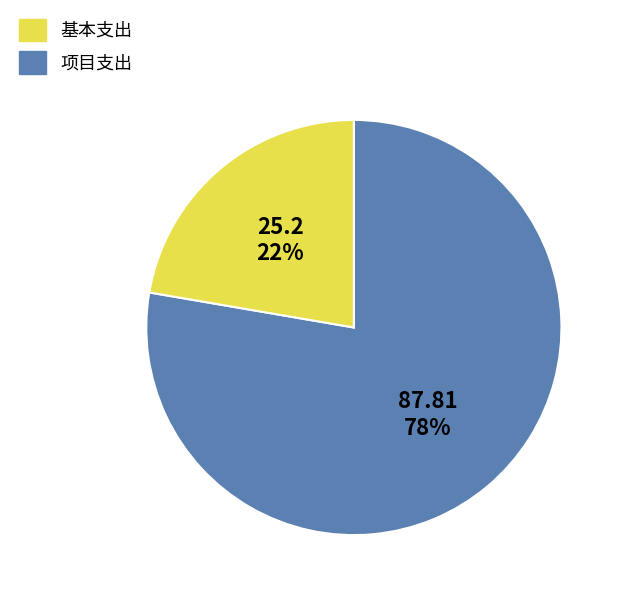

Combined, do 基本支出 and 项目支出 account for over 50%?

Yes